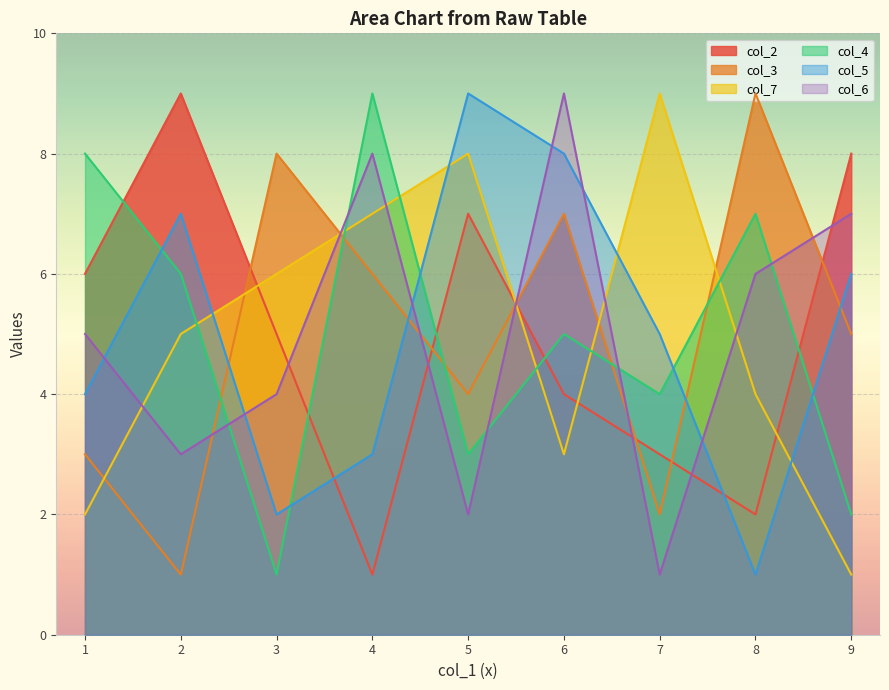

Rank the series at 4 from highest to lowest value.

col_4, col_6, col_7, col_3, col_5, col_2